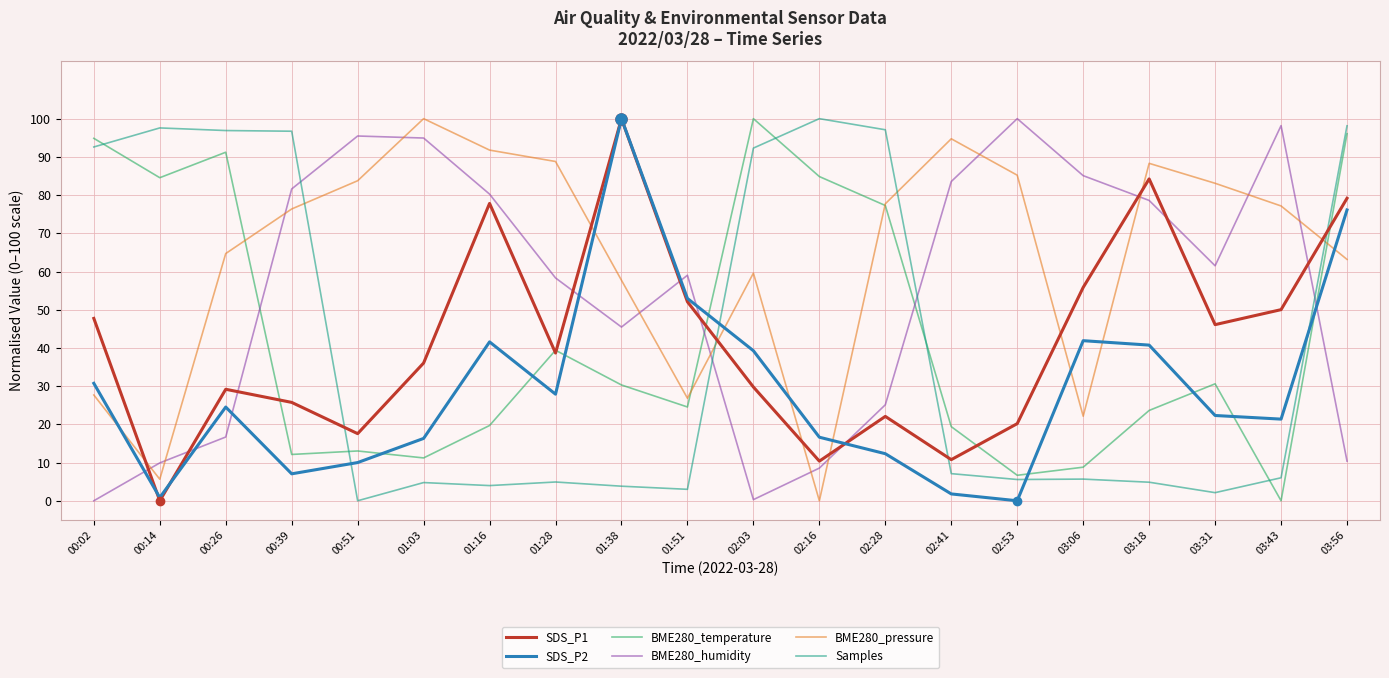

At which label does SDS_P1 reach its minimum?

00:14